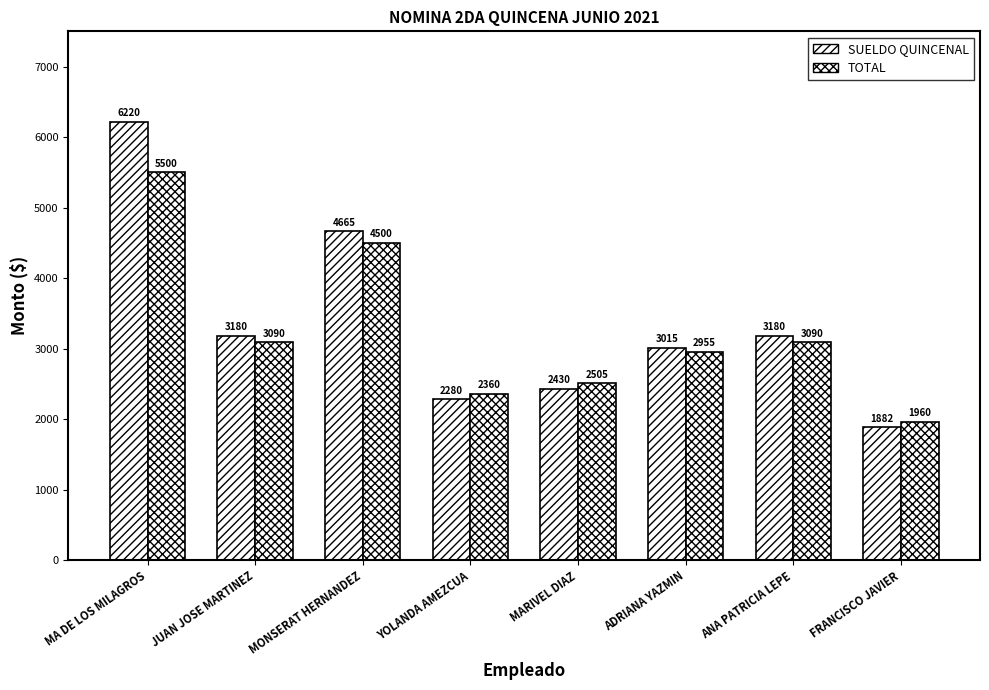

Count the number of categories in the chart.

8